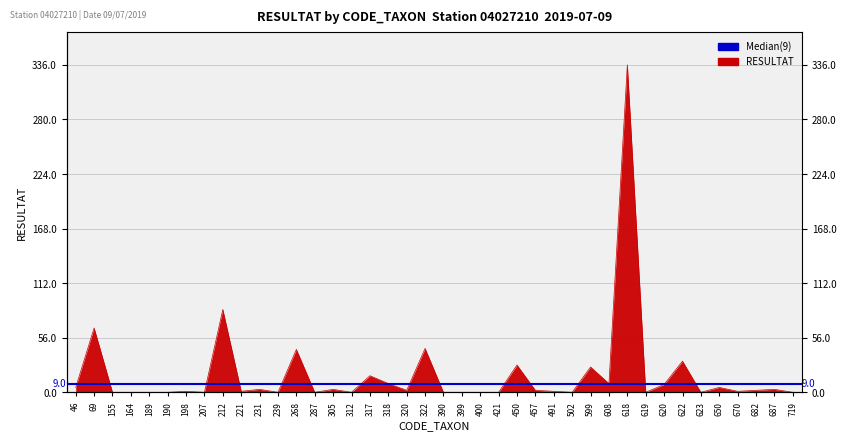

At which category does the data reach its first local valley?

207